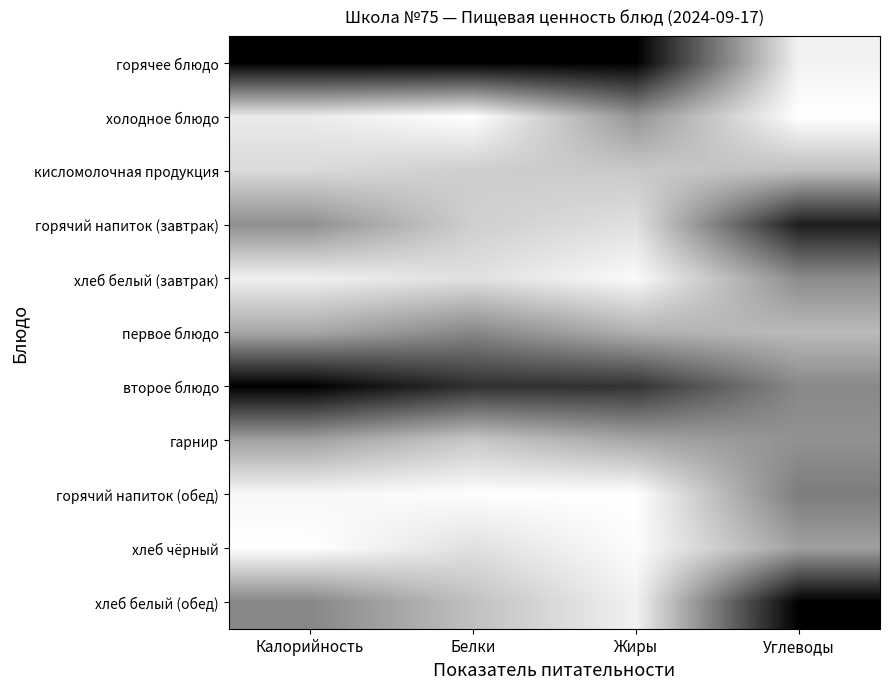

What is the spread (max minus min) of values at Углеводы?

1.0